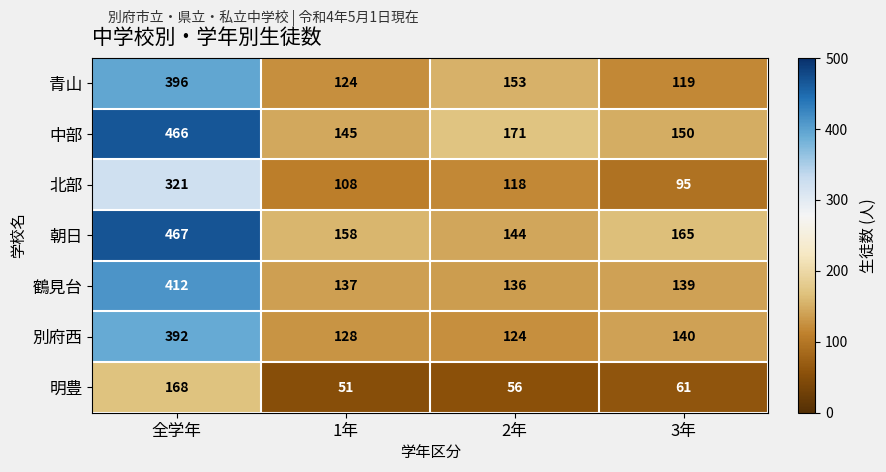

Between 全学年 and 1年, which series saw the biggest shift?

中部